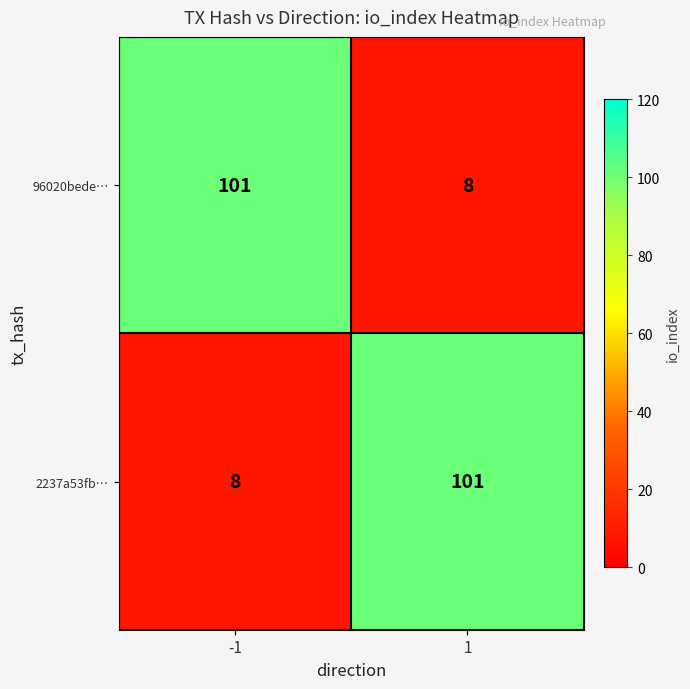

Read the 96020bede… value at -1, to the nearest 10.

100